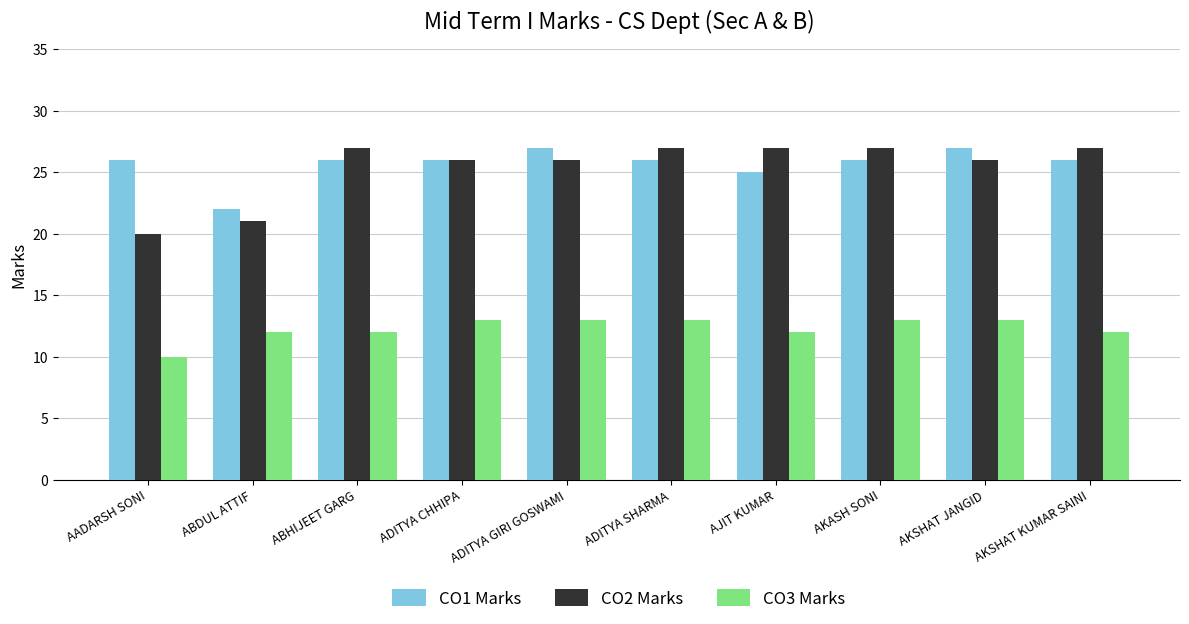

Which series has the largest range (max minus min)?

CO2 Marks